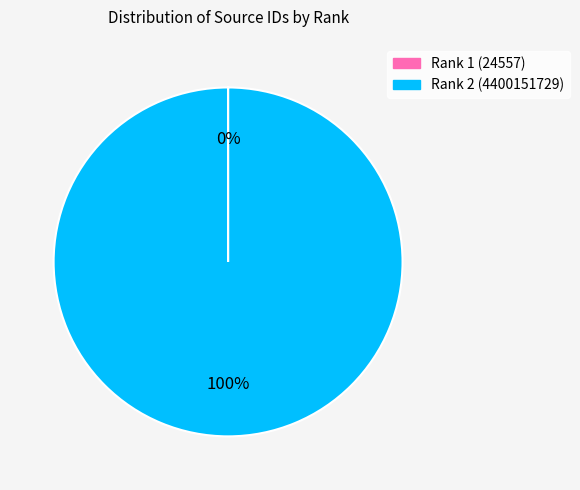

To the nearest percent, what percentage of the pie is Rank 2 (4400151729)?

100%